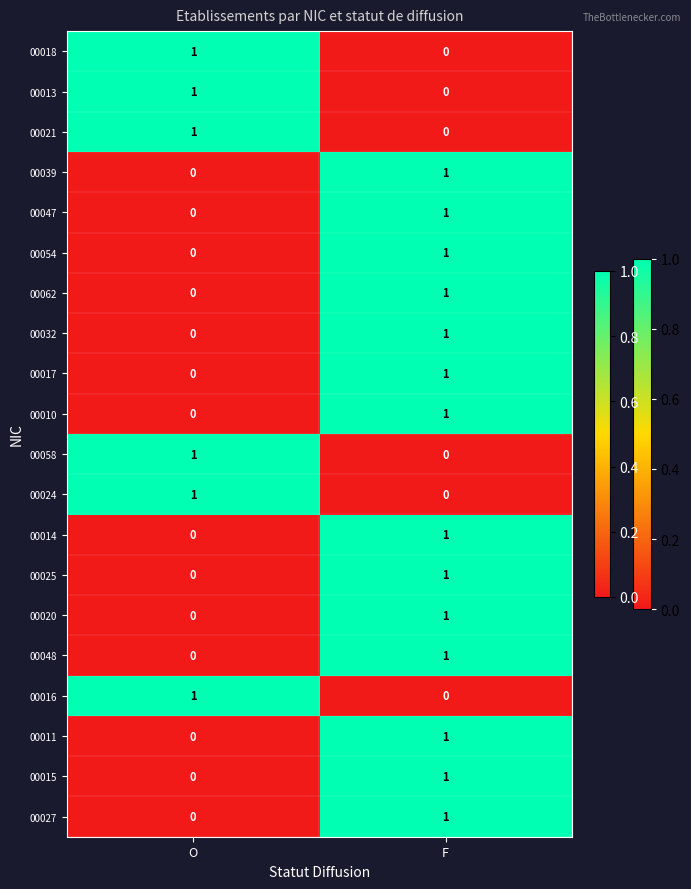

Is the value of 00054 at O greater than the value of 00021 at O?

No